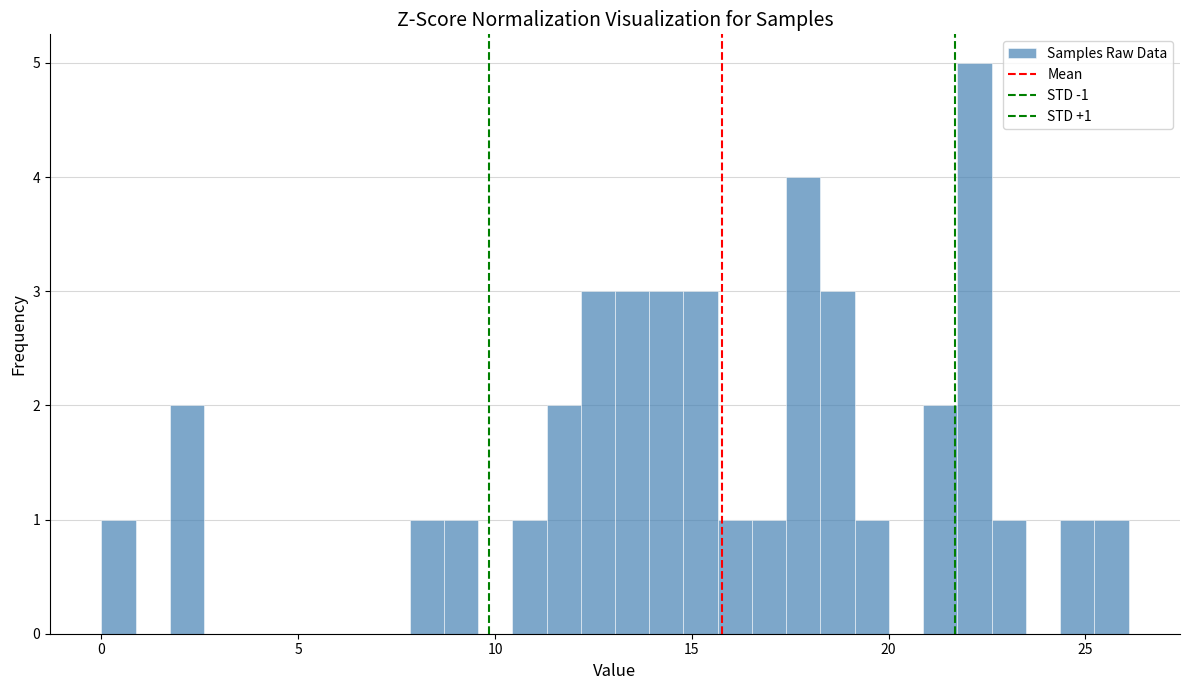

Around what value on the x-axis is the tallest bar? Give the approximate position of its centre, as read against the axis.

22.0